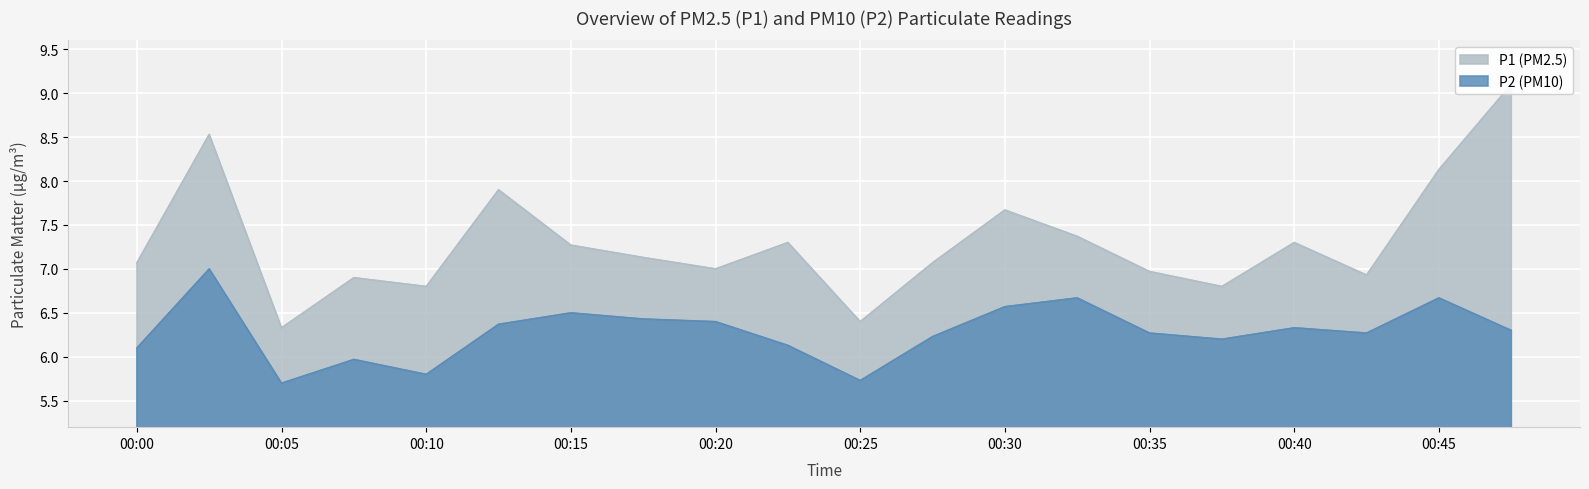

At which label does P2 reach its peak?

00:03